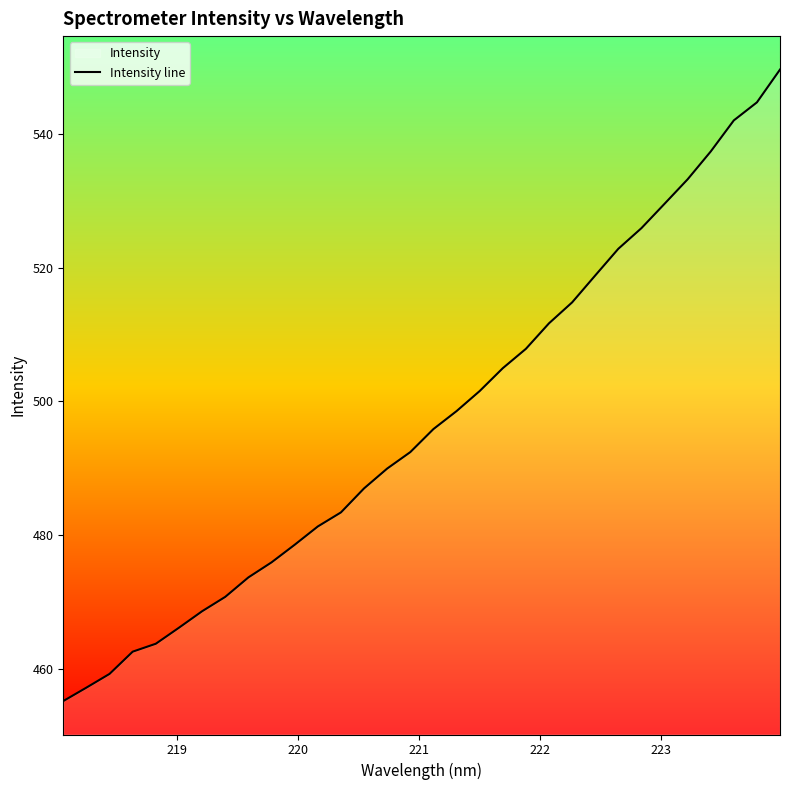

What is the difference between the maximum and minimum values?

94.4